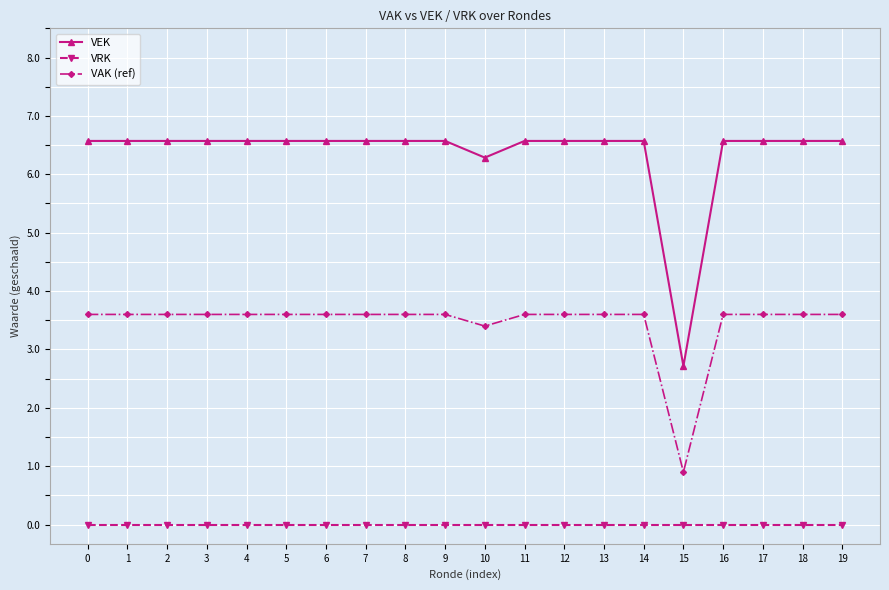

Reading right to left, what are all the values shown in this chart?

VEK: 6.6	6.6	6.6	6.6	2.7	6.6	6.6	6.6	6.6	6.3	6.6	6.6	6.6	6.6	6.6	6.6	6.6	6.6	6.6	6.6
VRK: 0.0	0.0	0.0	0.0	0.0	0.0	0.0	0.0	0.0	0.0	0.0	0.0	0.0	0.0	0.0	0.0	0.0	0.0	0.0	0.0
VAK (ref): 3.6	3.6	3.6	3.6	0.9	3.6	3.6	3.6	3.6	3.4	3.6	3.6	3.6	3.6	3.6	3.6	3.6	3.6	3.6	3.6